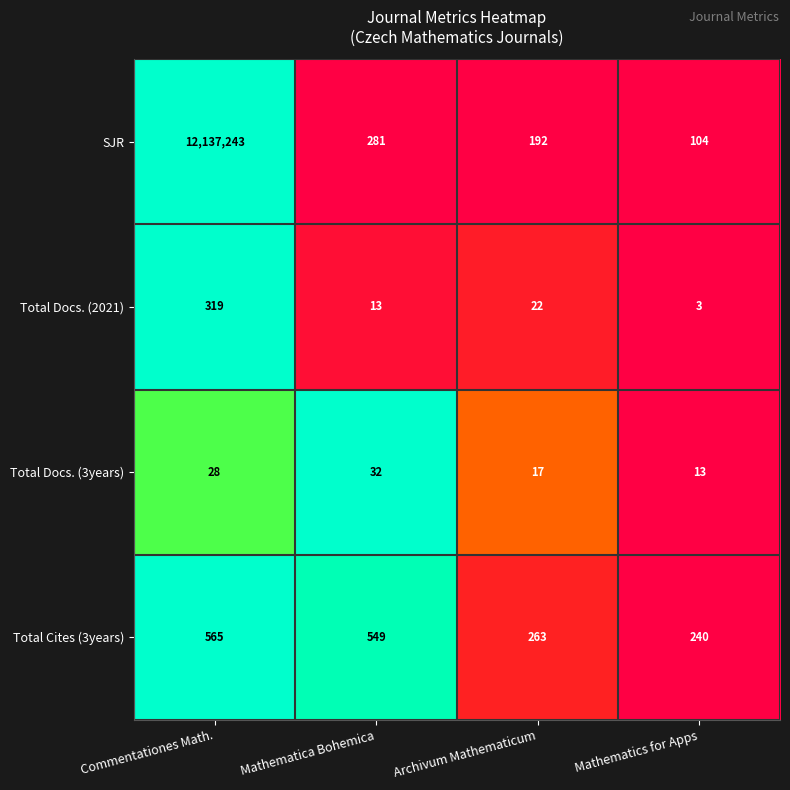

What is the difference between the highest and lowest values at Mathematica Bohemica?

536